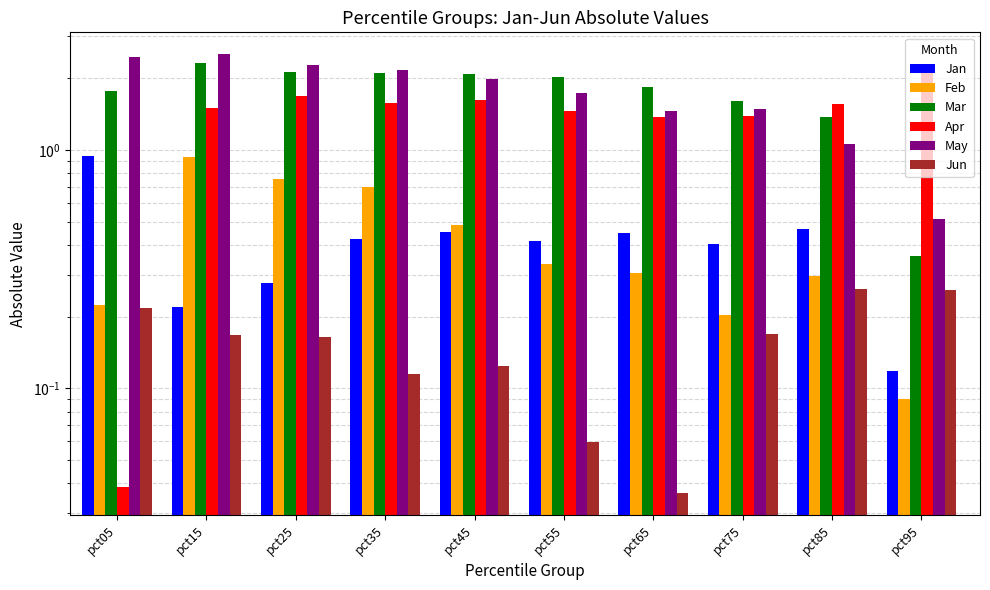

What is the difference between the maximum and minimum values in the Jan series?

0.8